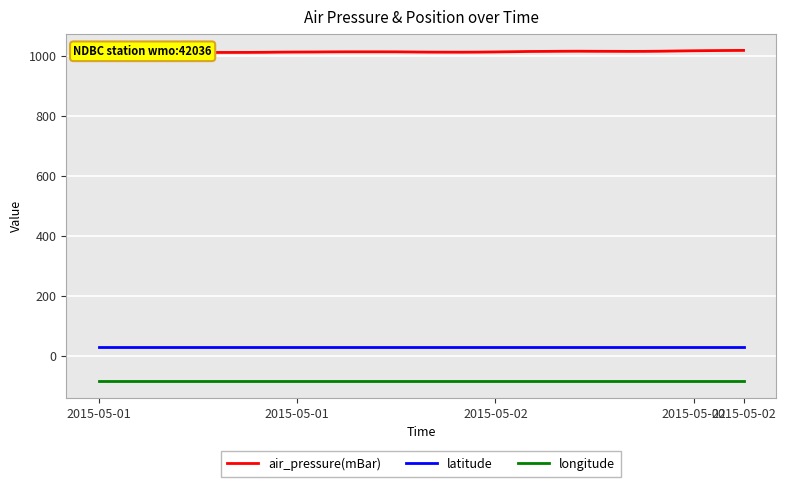

What is the sum of the latitude values at 28 and 13?

57.0